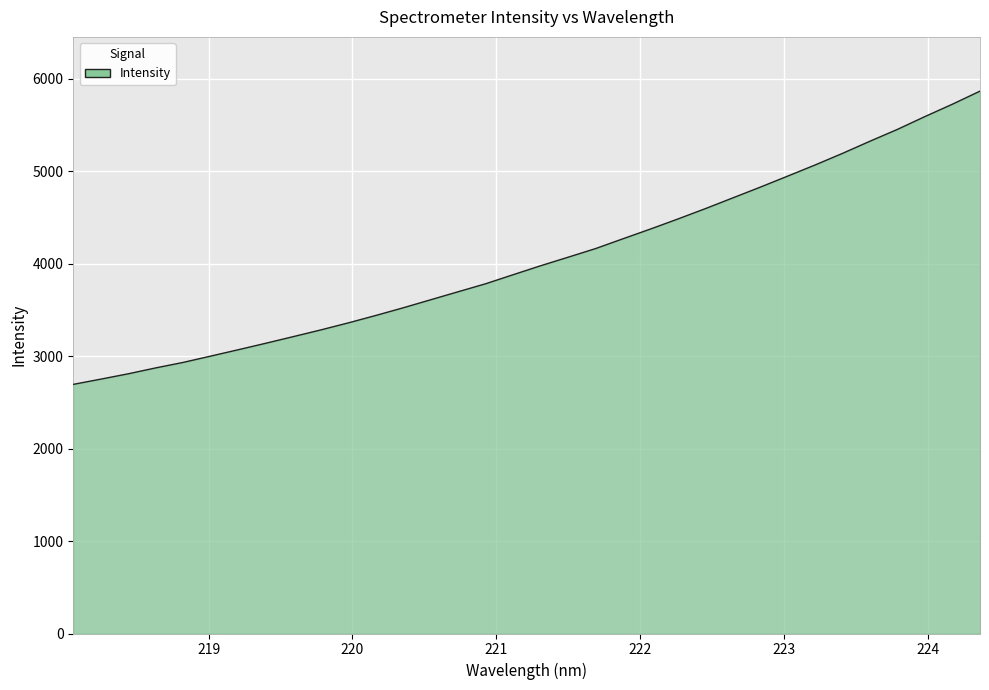

What is the greatest value displayed?

5865.2